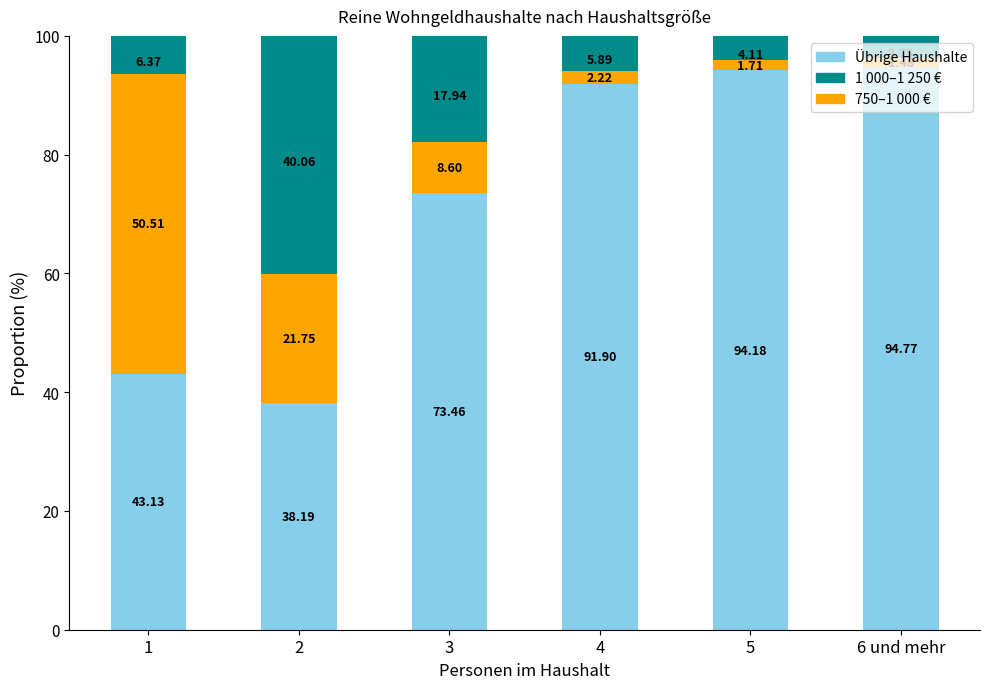

How many distinct data groups are displayed?

3